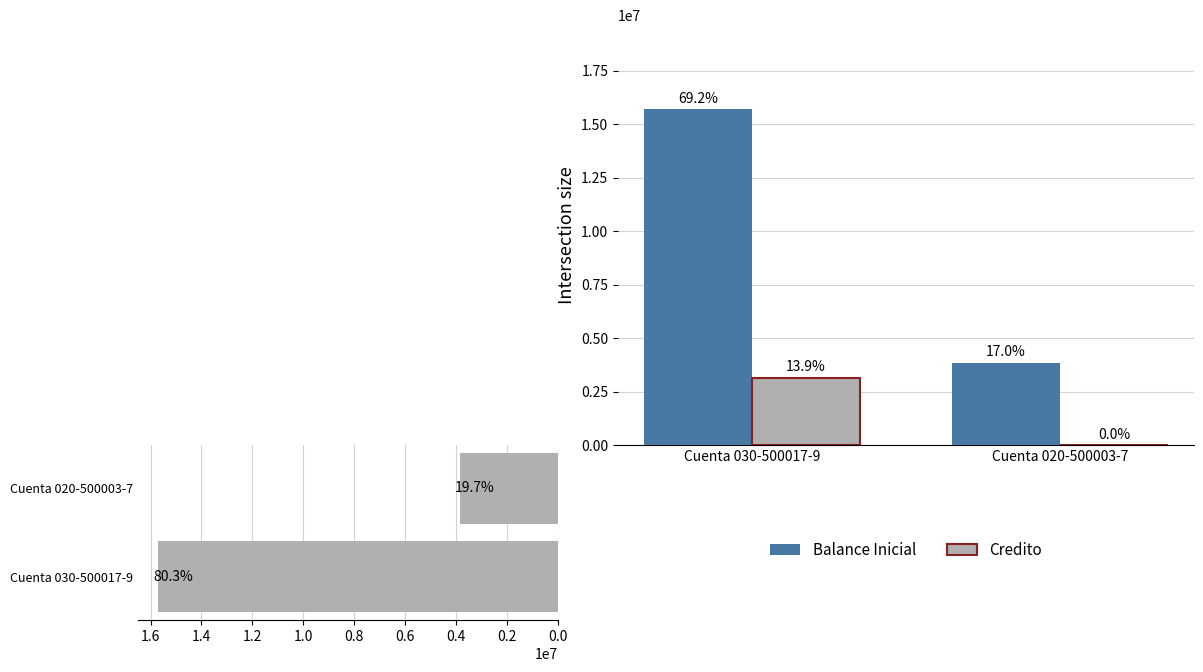

Which has a higher value, Cuenta 020-500003-7 or Cuenta 030-500017-9?

Cuenta 030-500017-9